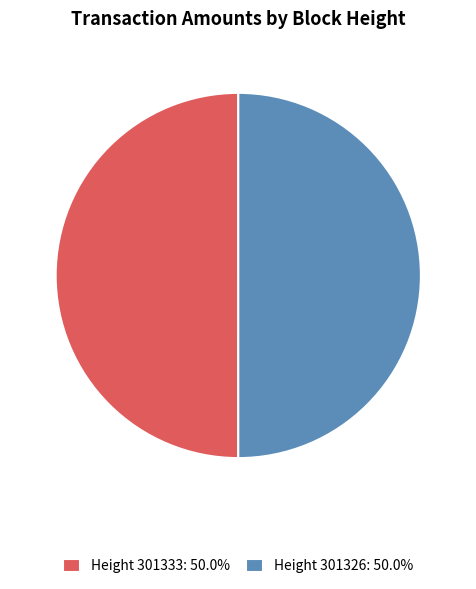

Count the number of slices in the pie.

2